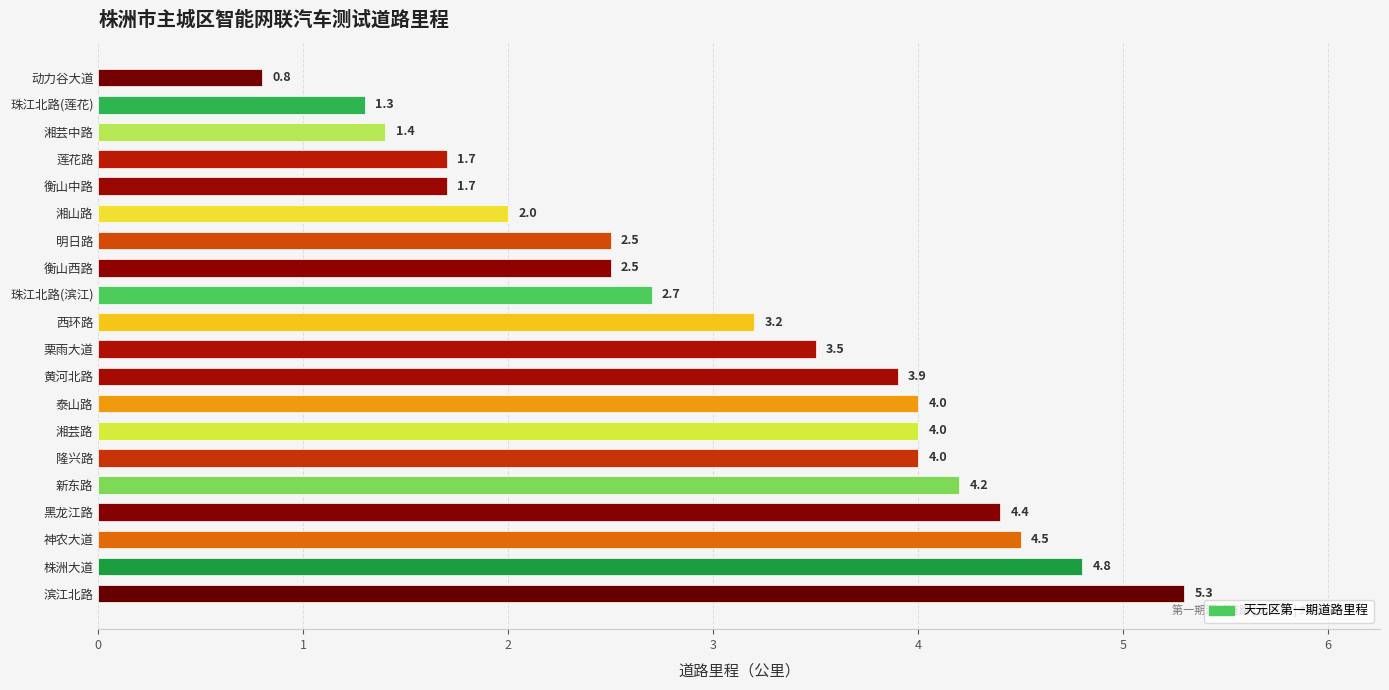

Which category has the lowest value across all series?

动力谷大道